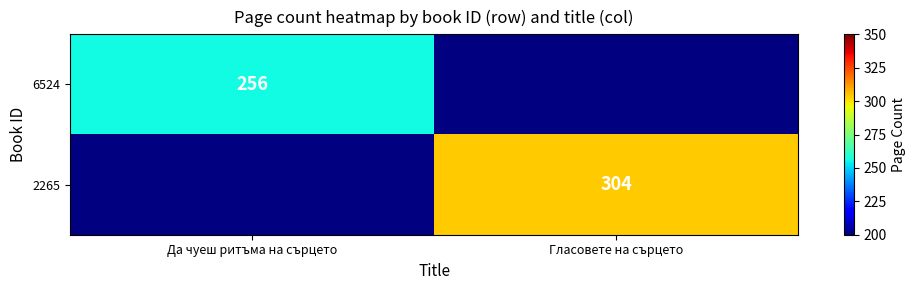

Is the value of 2265 at Гласовете на сърцето greater than the value of 6524 at Да чуеш ритъма на сърцето?

Yes